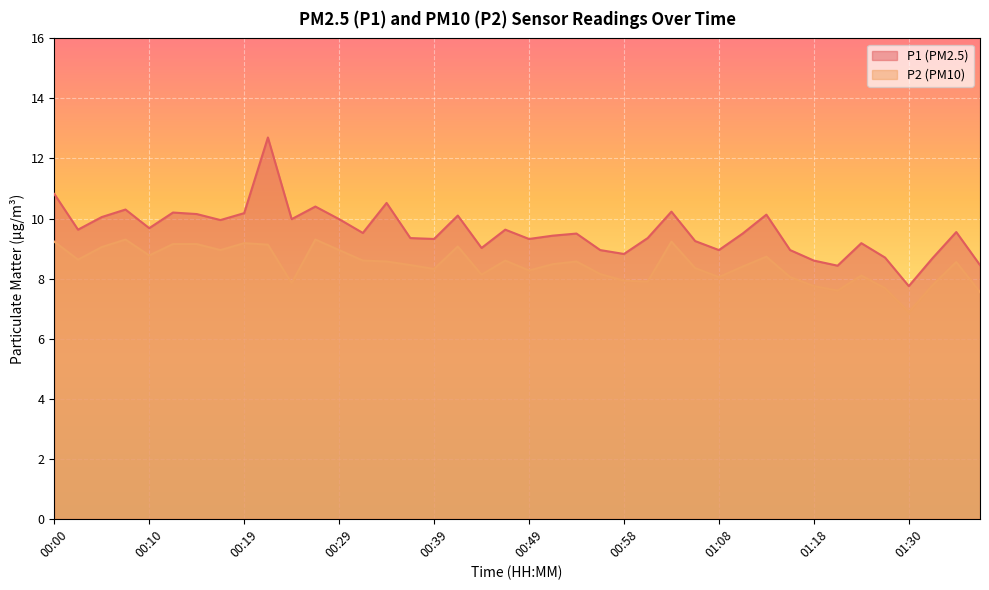

What is the approximate value of P2 at 00:51?

8.5